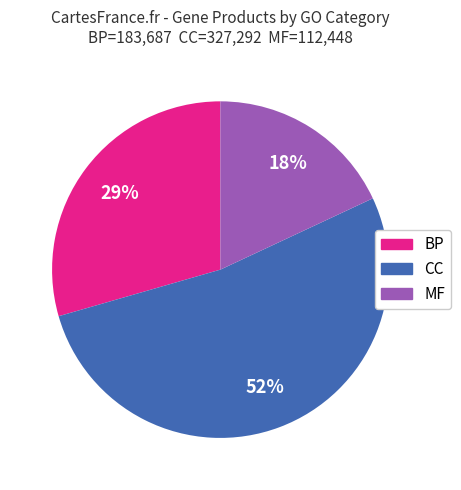

Is there a majority slice in this chart?

Yes